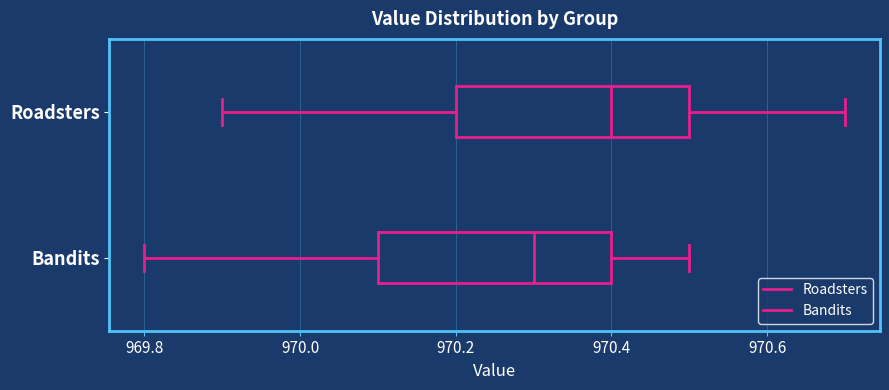

Where is the right edge of the box for Bandits on the x-axis? The values are not printed on the chart, so give them approximately, as read against the axis.

970.4